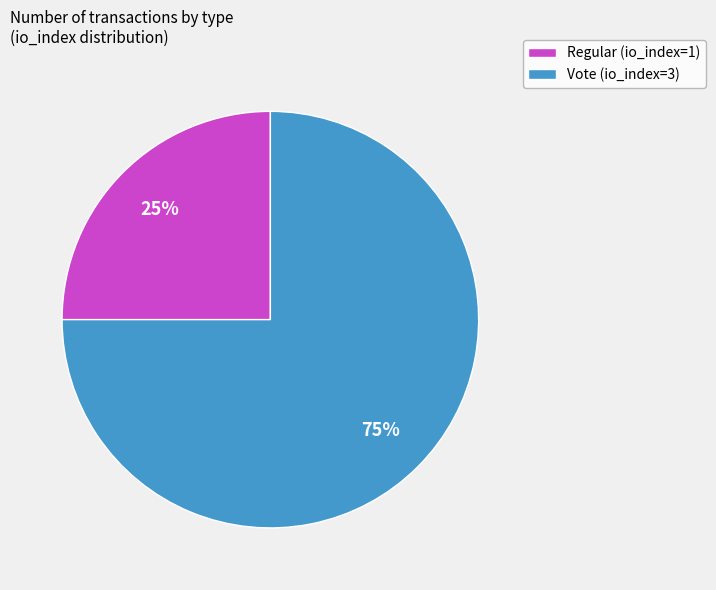

Approximately how many times larger is the value at Regular (io_index=1) compared to Vote (io_index=3)?

0.3